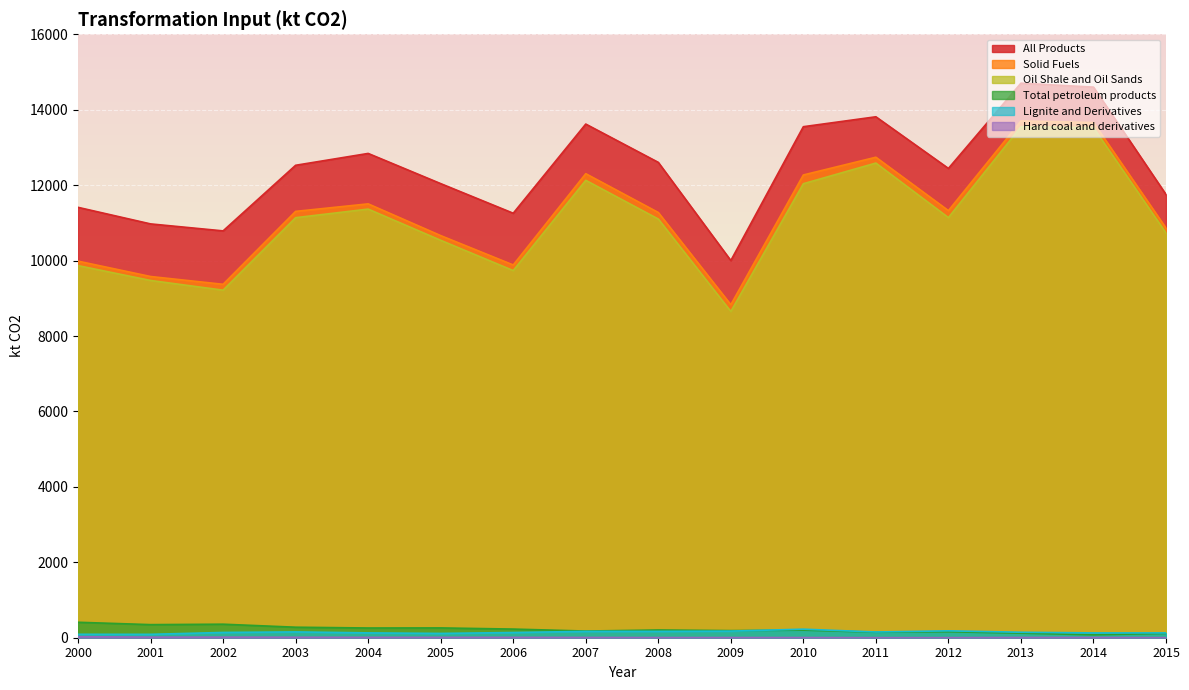

True or false: Oil Shale and Oil Sands has a value of 12128.3 at 2007.

True